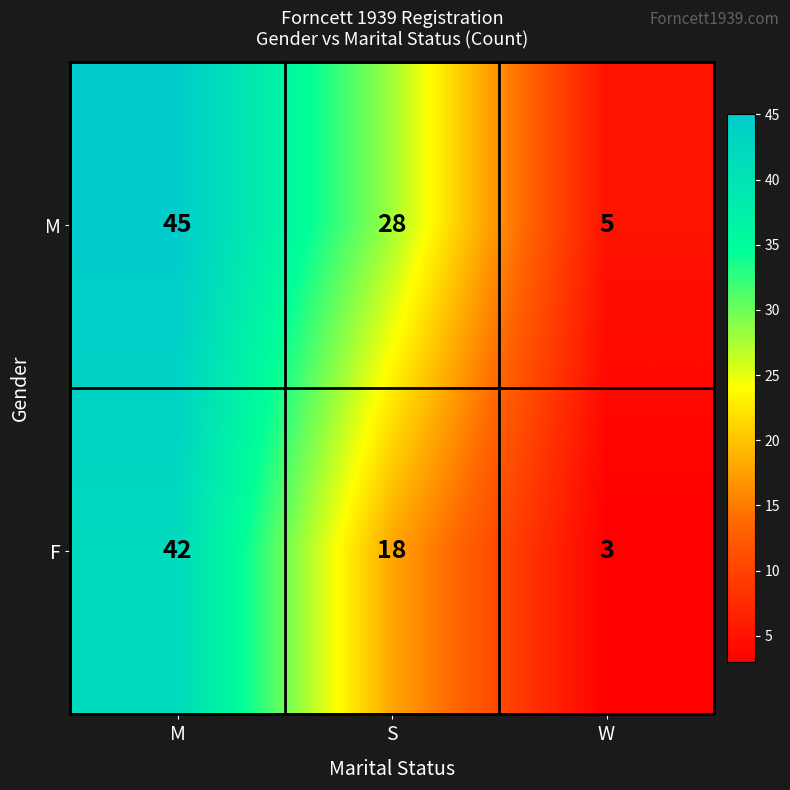

Reading right to left, extract all data points from this chart.

M: W=5	S=28	M=45
F: W=3	S=18	M=42